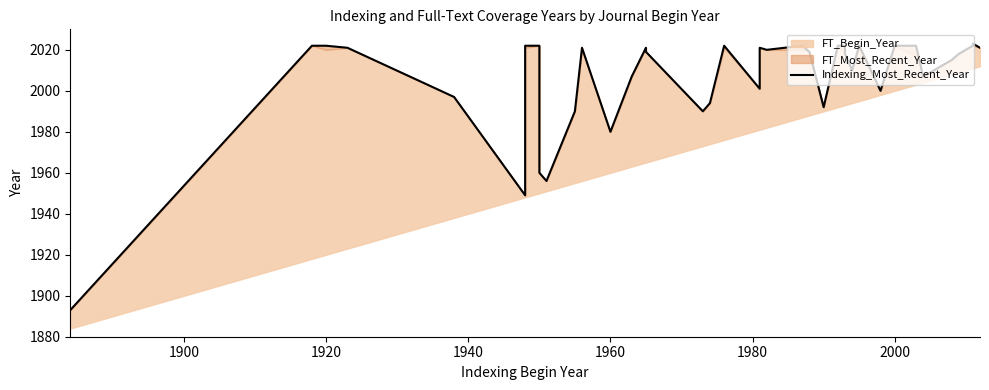

What is the difference between the maximum and minimum values?

130